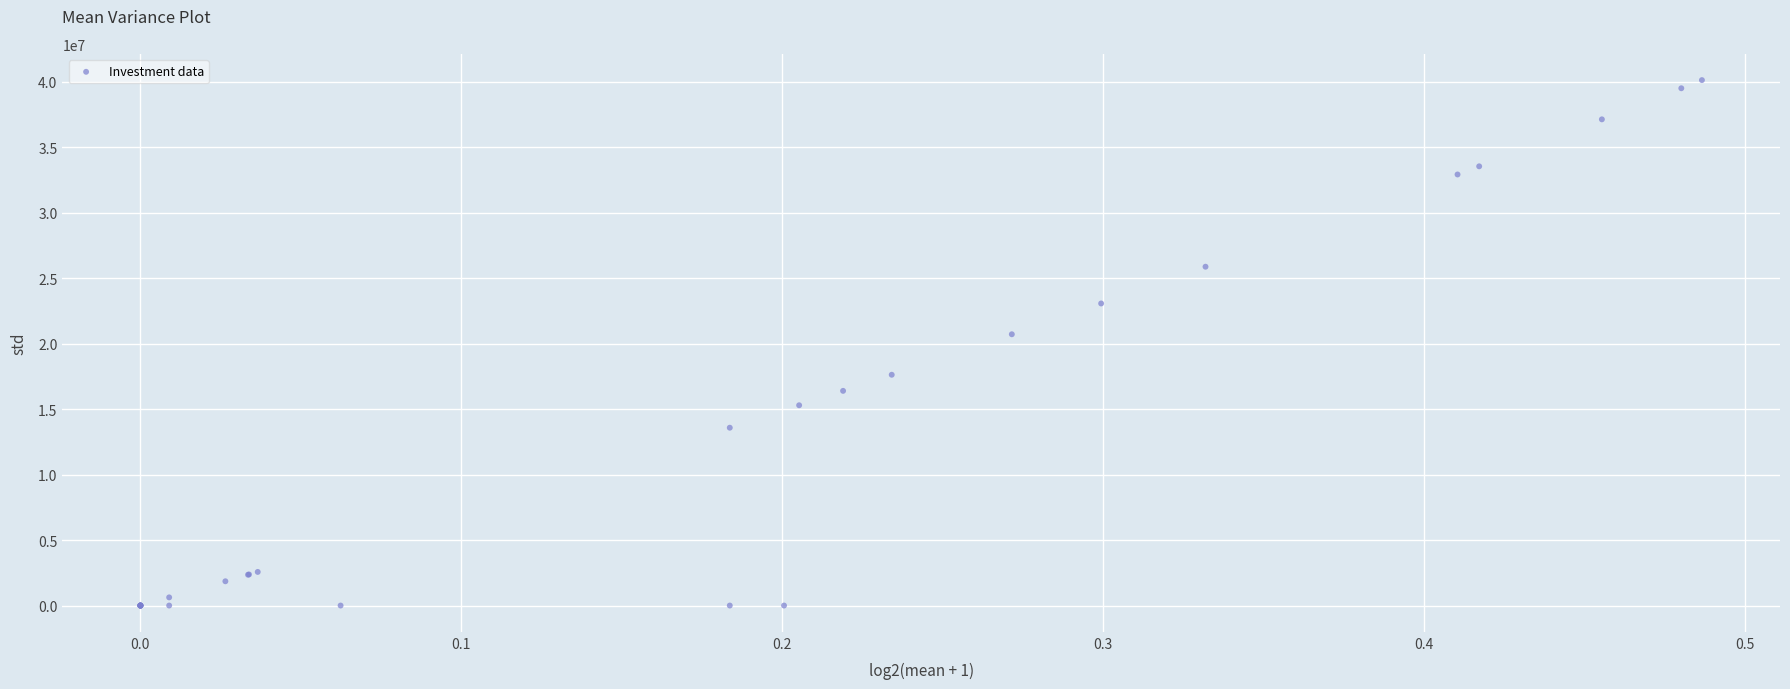

What Y value in the scatter plot is closest to 20056149?

20709441